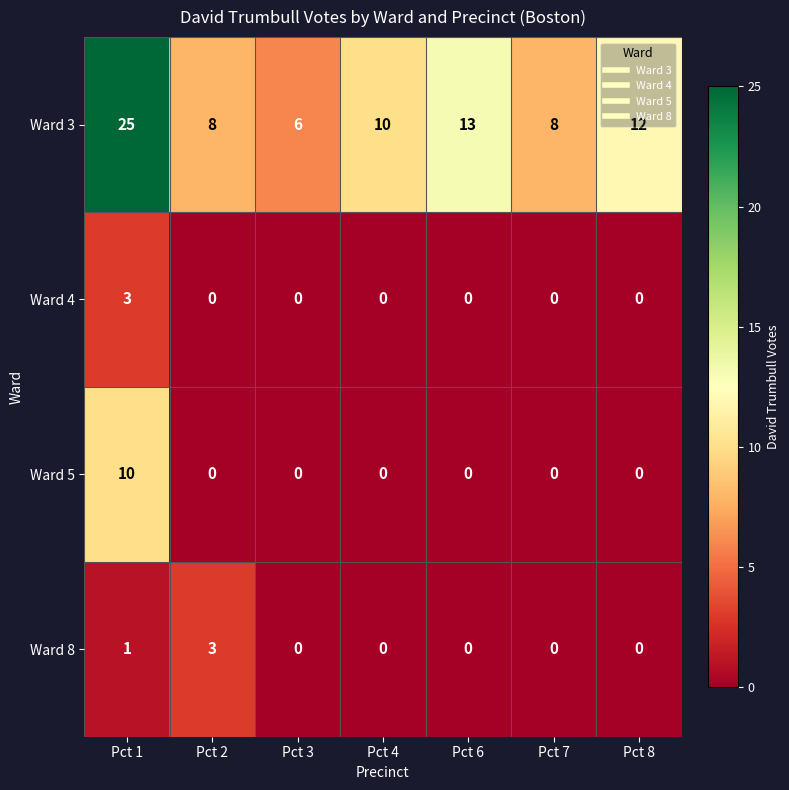

What is the difference between the maximum and minimum values in the Ward 3 series?

19